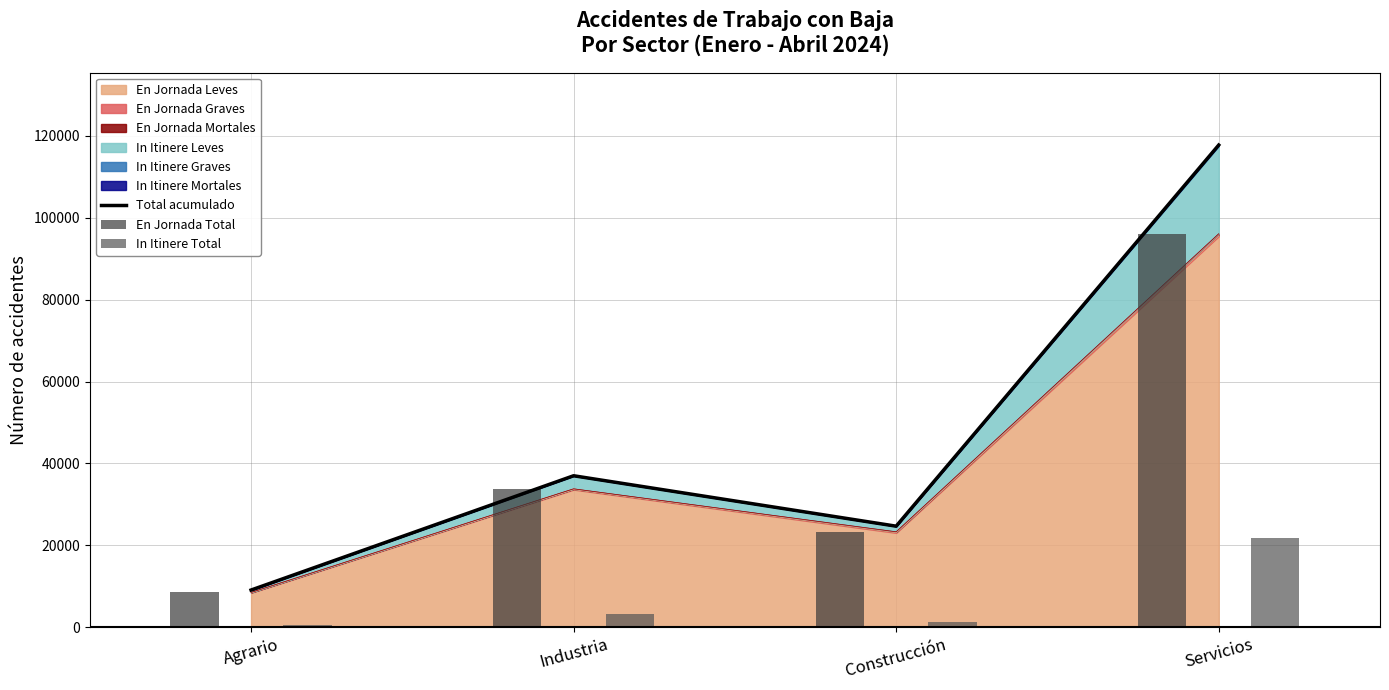

What position from the left is Industria?

2